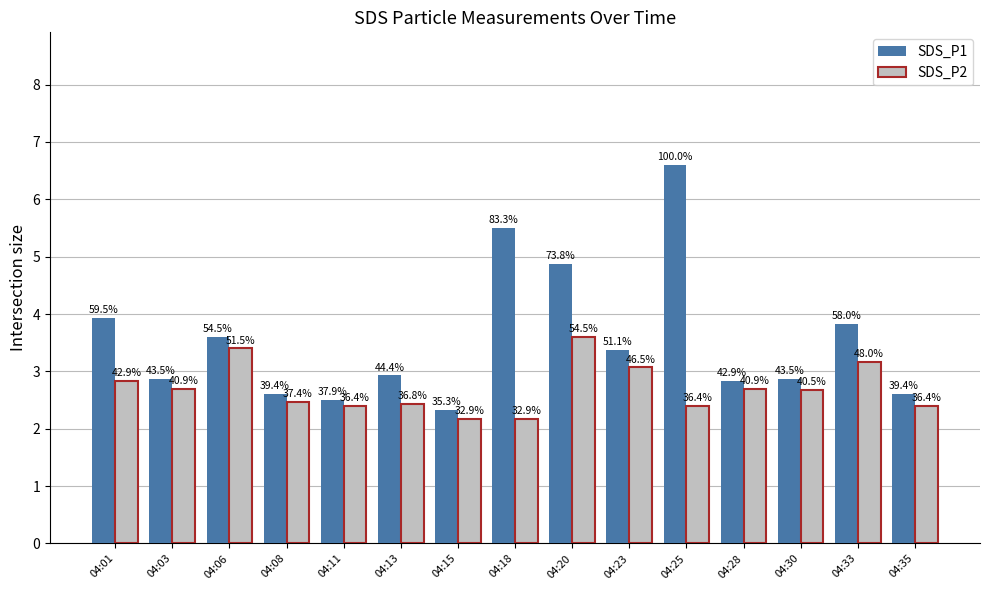

How many bars are there in each group?

2